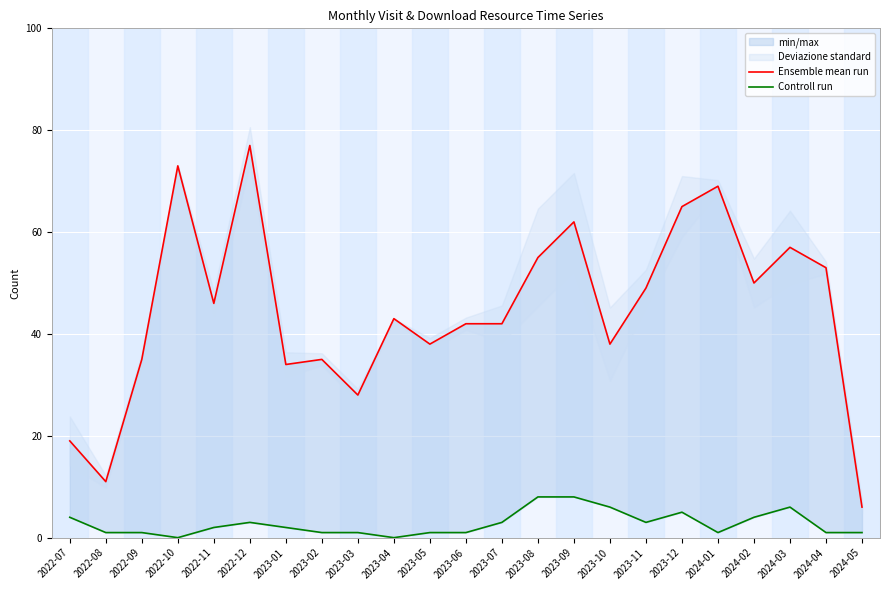

True or false: Ensemble mean run and Controll run intersect in this chart.

False